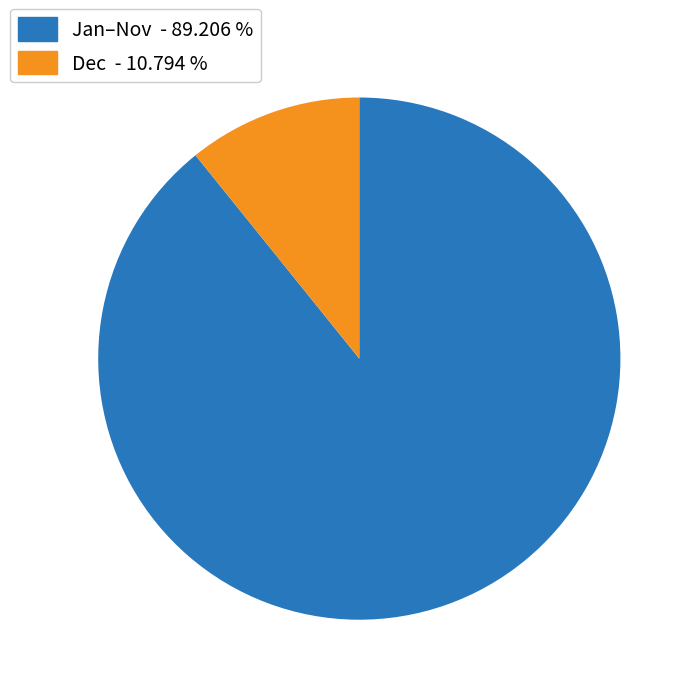

Does any single category account for the majority?

Yes